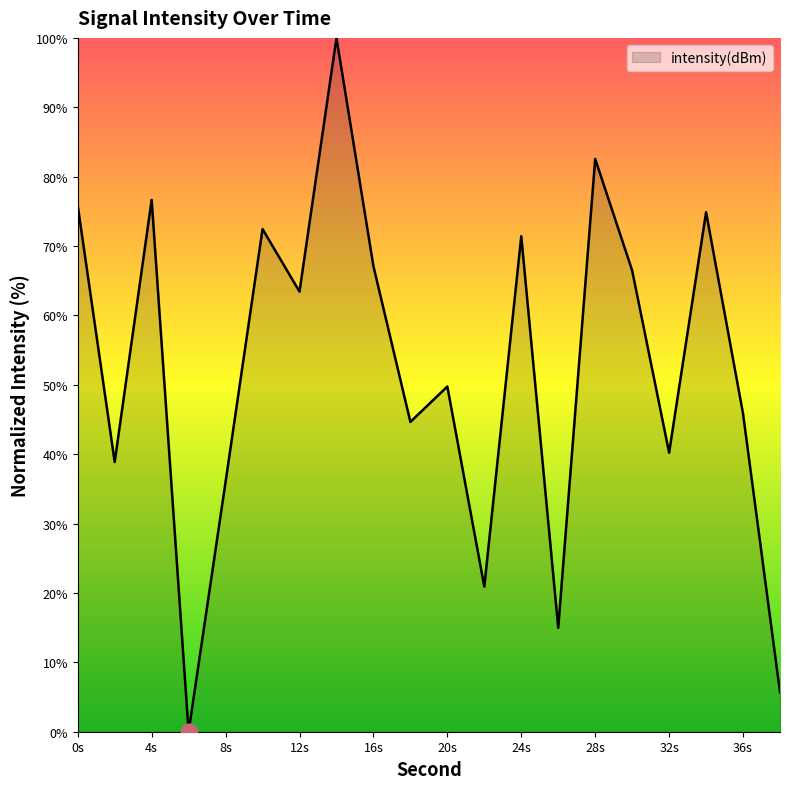

What is the difference between the maximum and minimum values?

100.0